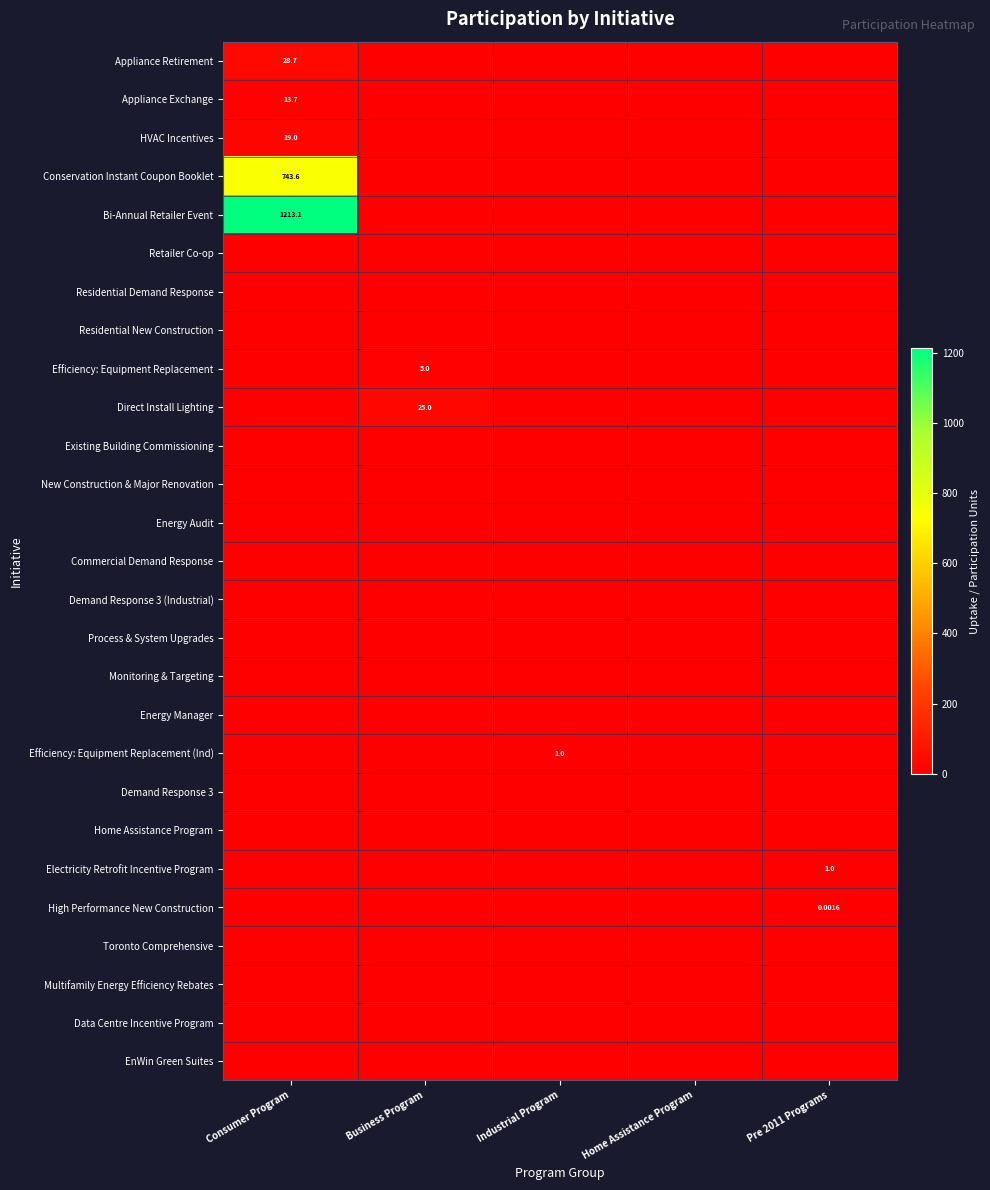

At which label is Bi-Annual Retailer Event closest to 606?

Business Program